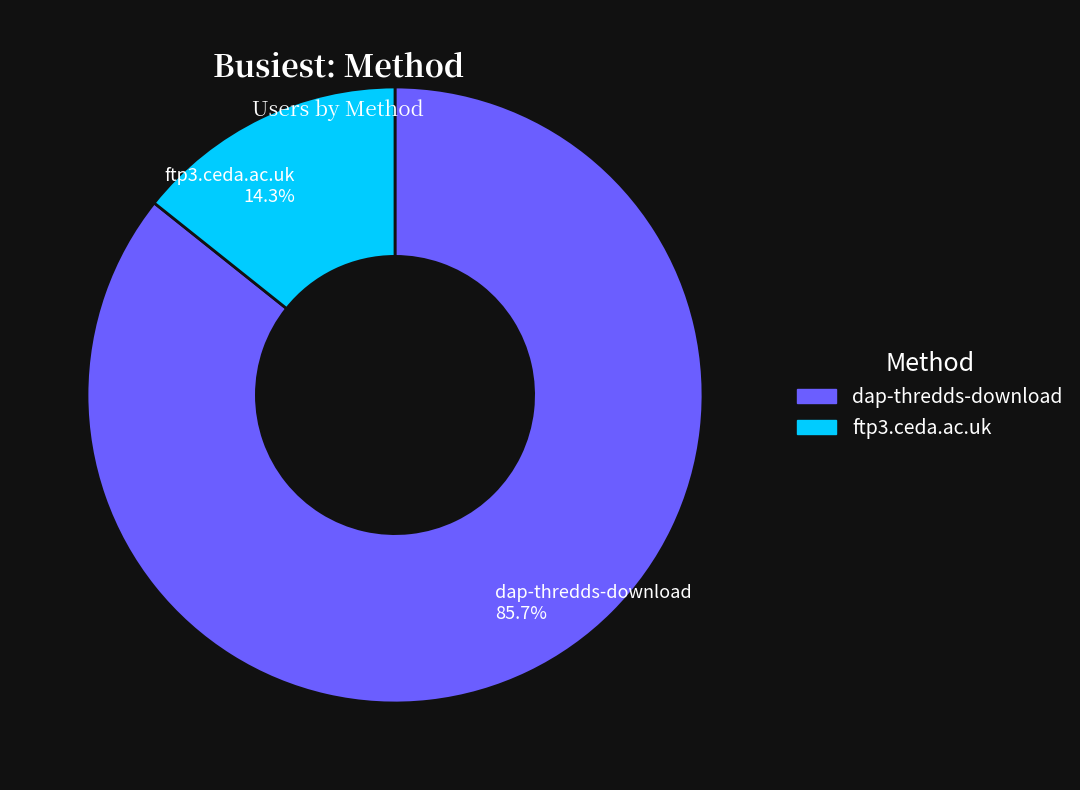

To the nearest percent, what portion does ftp3.ceda.ac.uk represent?

14%